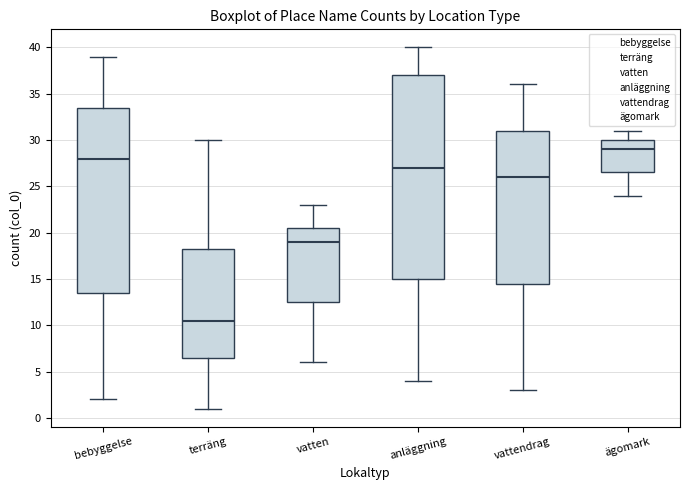

Reading left to right, read every box against the y-axis: the position of its median line, the range the box covers, and the ends of its whiskers. The values are not printed on the chart, so give them approximately, as read against the axis.

bebyggelse: median 28.0, box 13.5 to 33.5, whiskers 2.0 to 39.0
terräng: median 10.5, box 6.5 to 18.5, whiskers 1.0 to 30.0
vatten: median 19.0, box 12.5 to 20.5, whiskers 6.0 to 23.0
anläggning: median 27.0, box 15.0 to 37.0, whiskers 4.0 to 40.0
vattendrag: median 26.0, box 14.5 to 31.0, whiskers 3.0 to 36.0
ägomark: median 29.0, box 26.5 to 30.0, whiskers 24.0 to 31.0